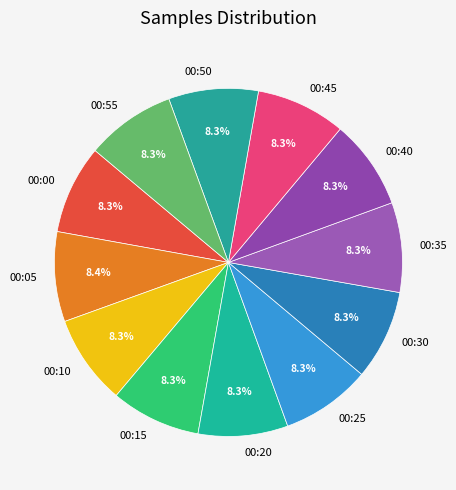

True or false: 00:05 accounts for 1% of the total.

False